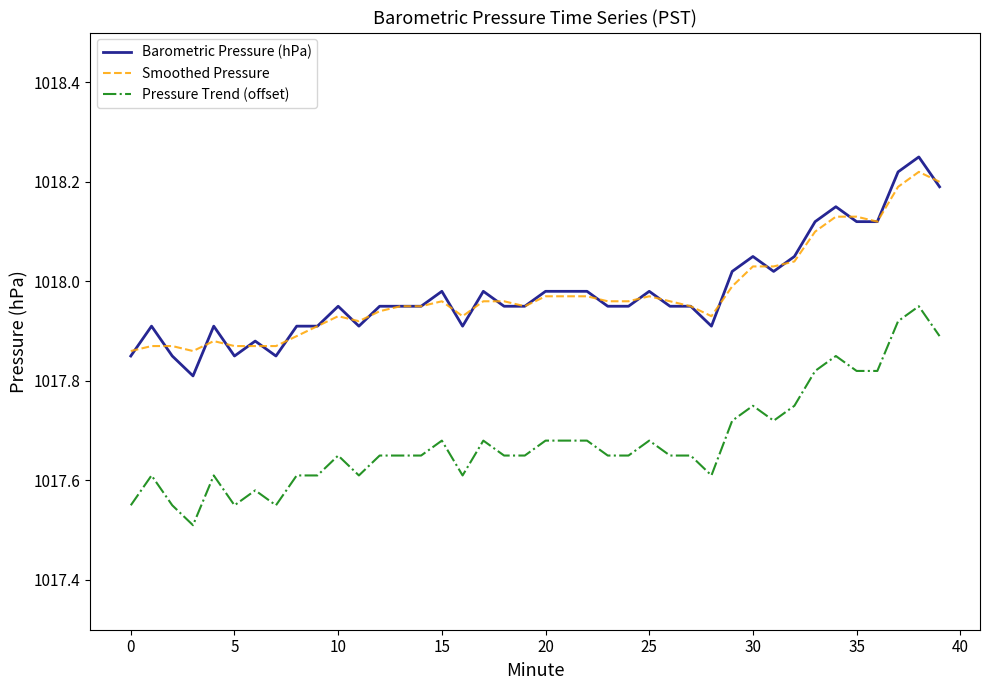

True or false: Barometric Pressure (hPa) and Pressure Trend (offset) intersect in this chart.

False